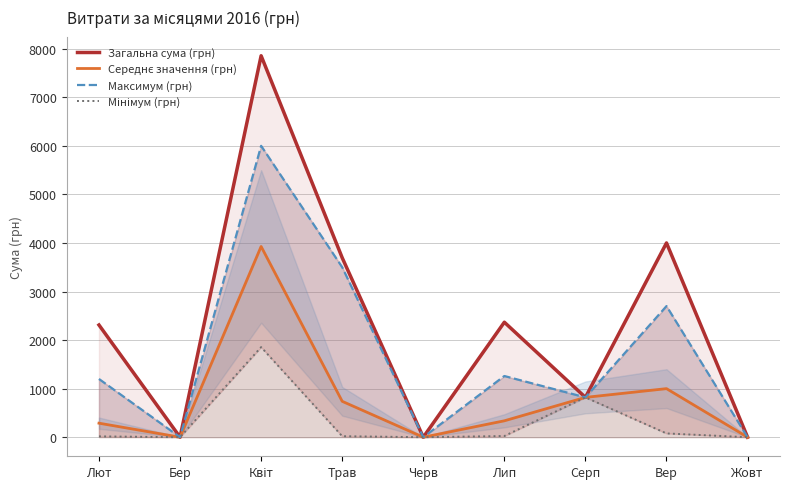

Reading right to left, list all the values displayed in this chart.

Загальна сума (грн): 0.0	4000.4	820.0	2368.0	0.0	3695.5	7855.0	0.0	2310.8
Середнє значення (грн): -0.0	1000.1	820.0	337.7	-0.0	739.1	3927.5	0.0	288.9
Максимум (грн): 0.0	2700.0	820.0	1260.3	0.0	3500.0	6000.0	0.0	1199.3
Мінімум (грн): 0.0	77.9	820.0	24.5	0.0	20.4	1855.0	0.0	17.1